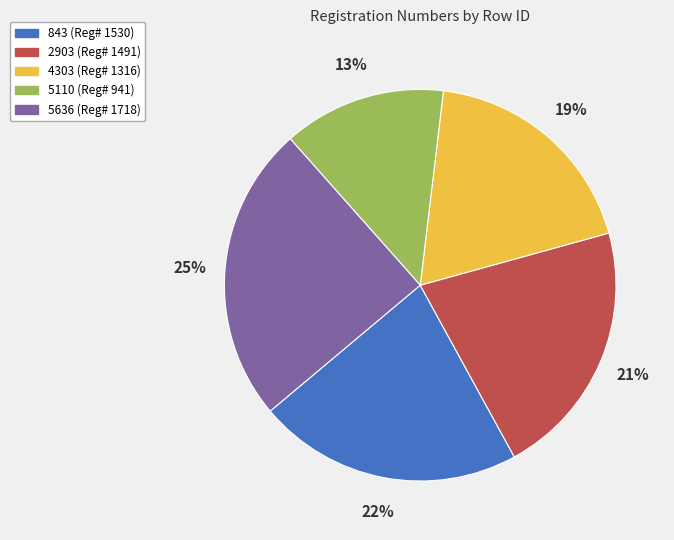

The 5110 slice represents 19% of the pie. True or false?

False